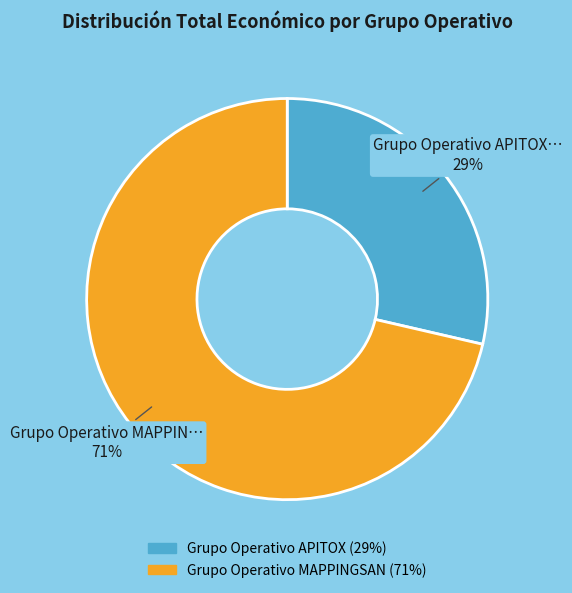

Which has a higher value, Grupo Operativo MAPPINGSAN or Grupo Operativo APITOX?

Grupo Operativo MAPPINGSAN